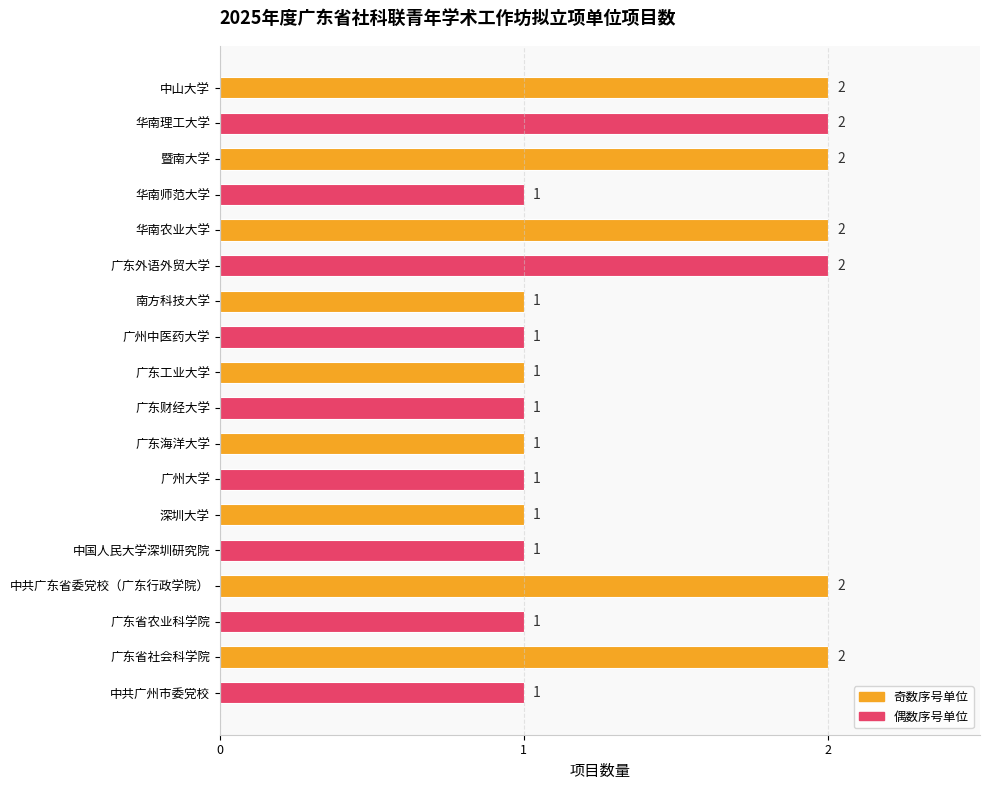

Count the values in the range 1 to 2.

18